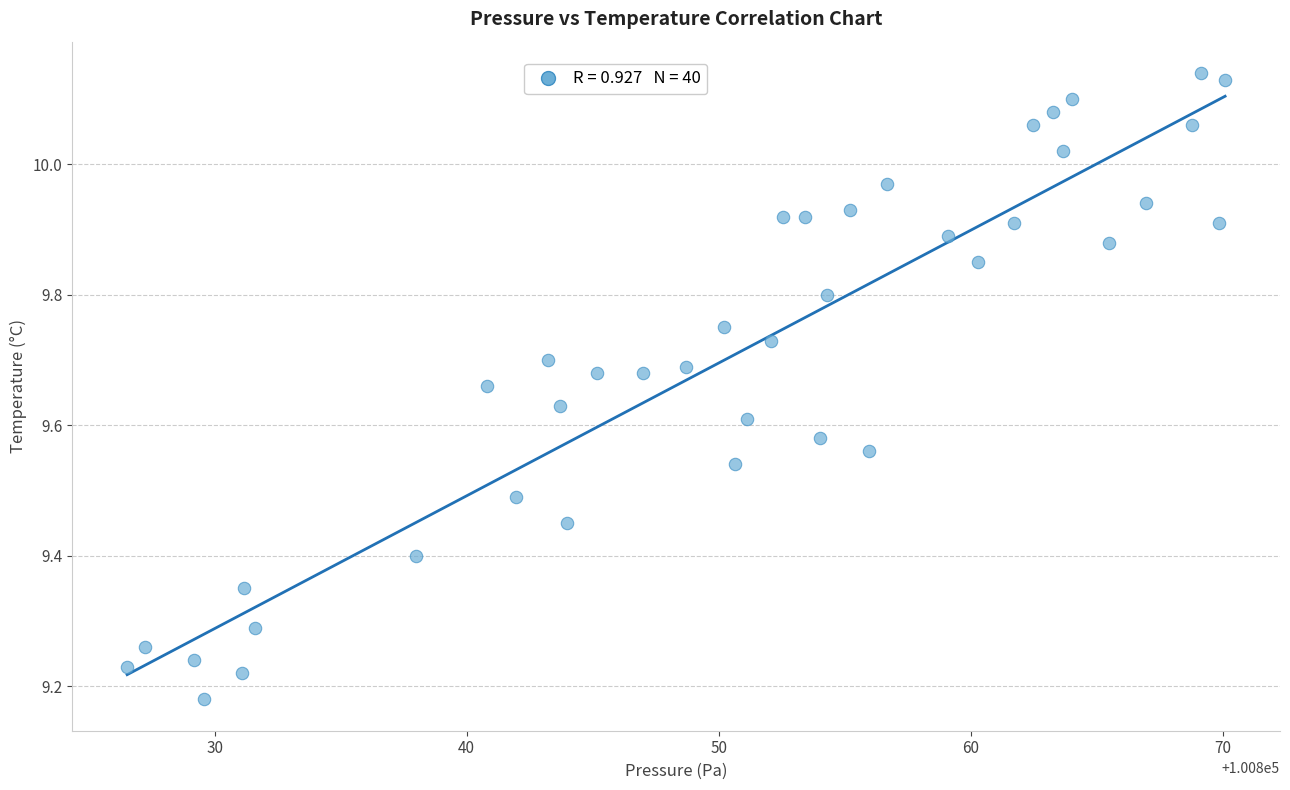

What is the range of X values (max minus min)?

43.6